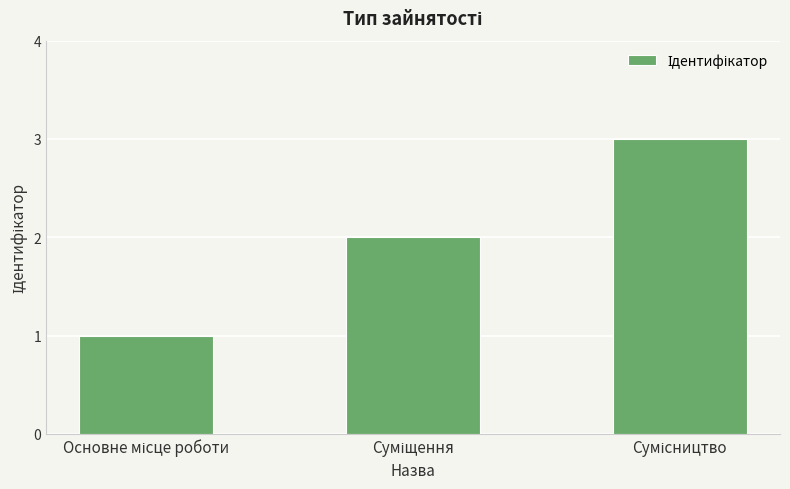

What is the maximum value shown in the chart?

3